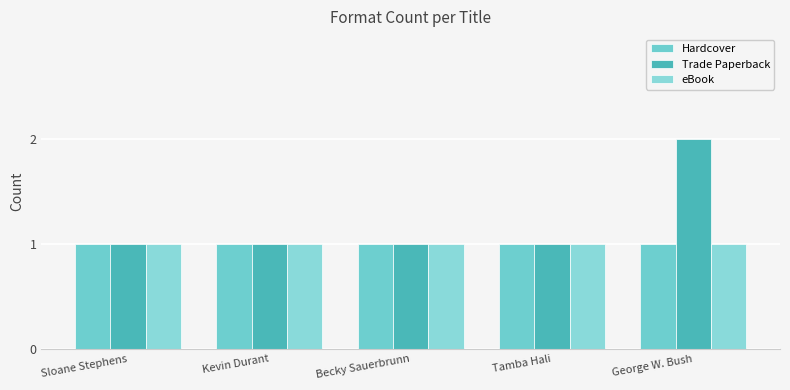

The Hardcover series shows 1 at Sloane Stephens. True or false?

True